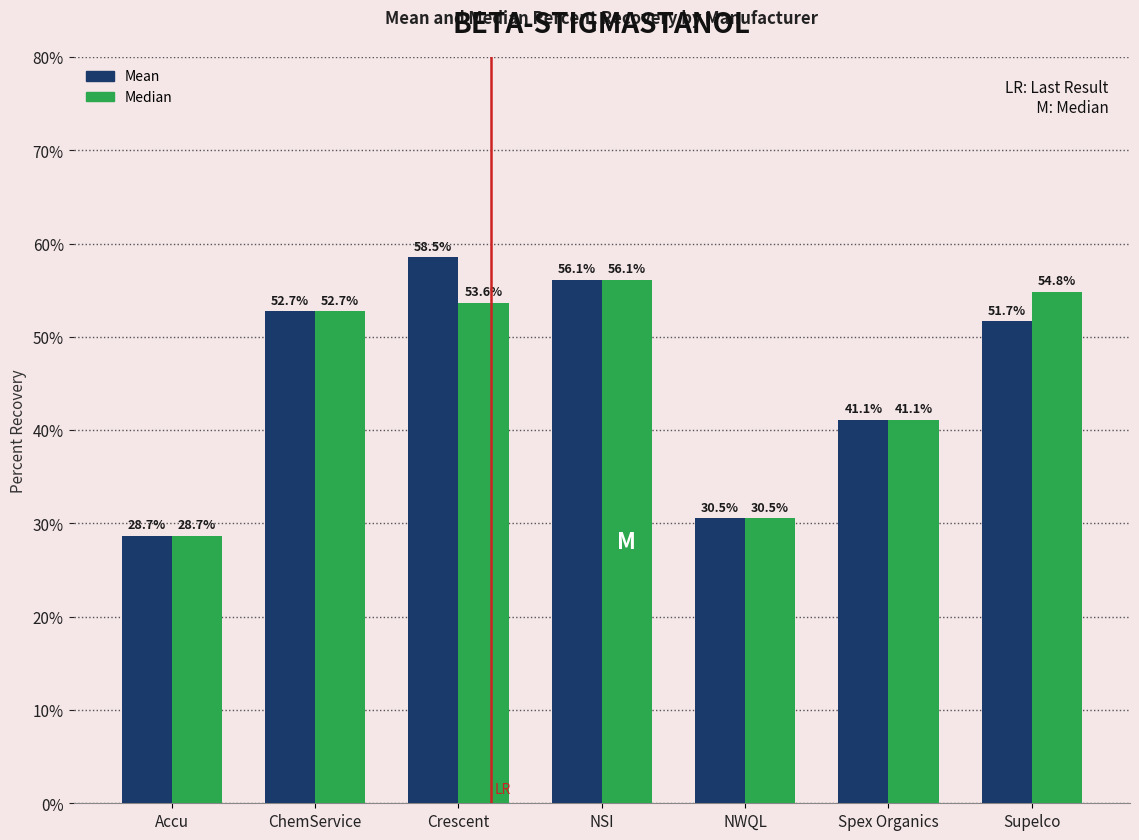

What is the value of the Mean bar at the 4th from the left?

0.6